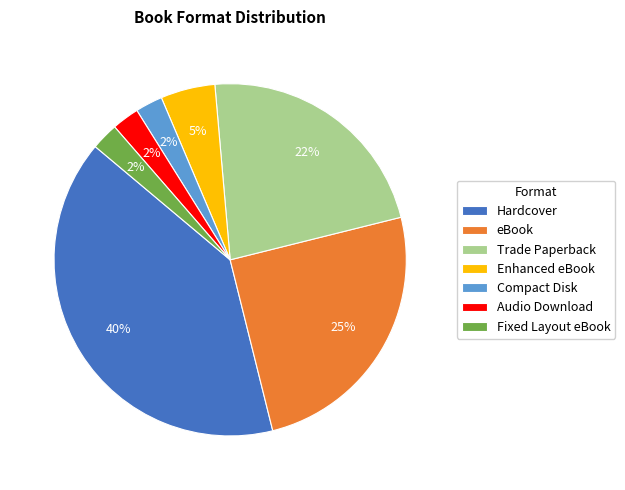

Is the sum of Trade Paperback and Fixed Layout eBook greater than half?

No